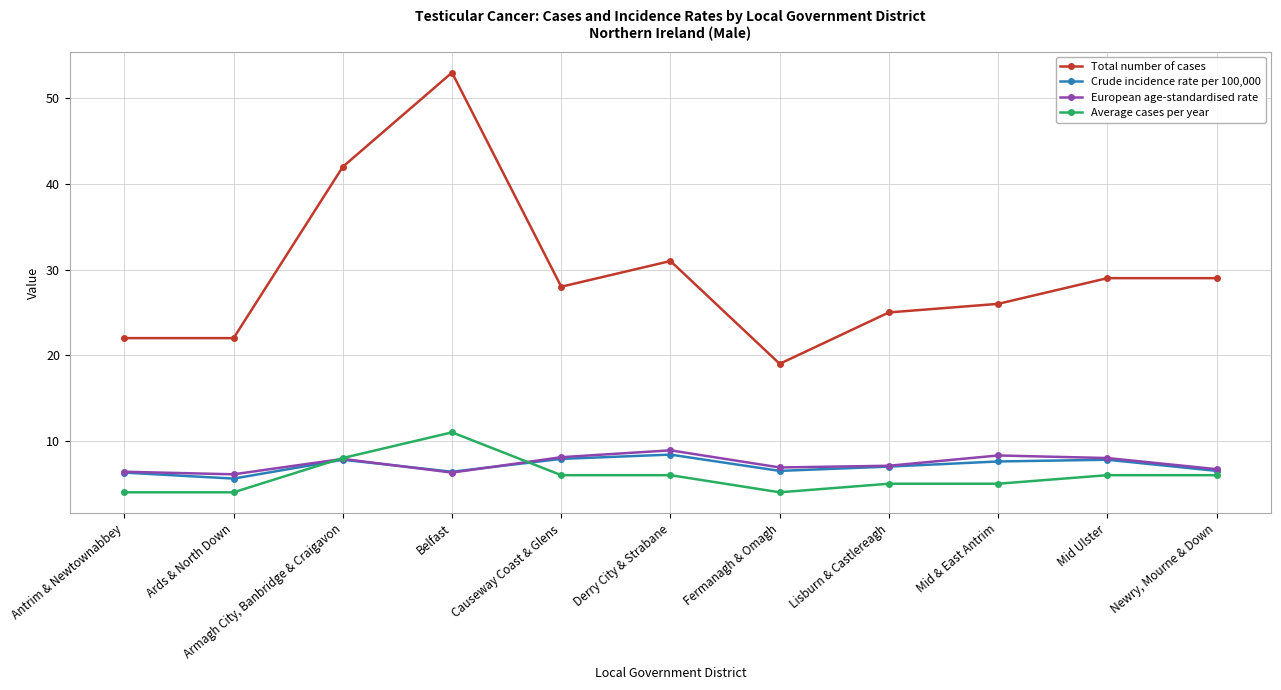

Does the chart have visible grid lines?

Yes